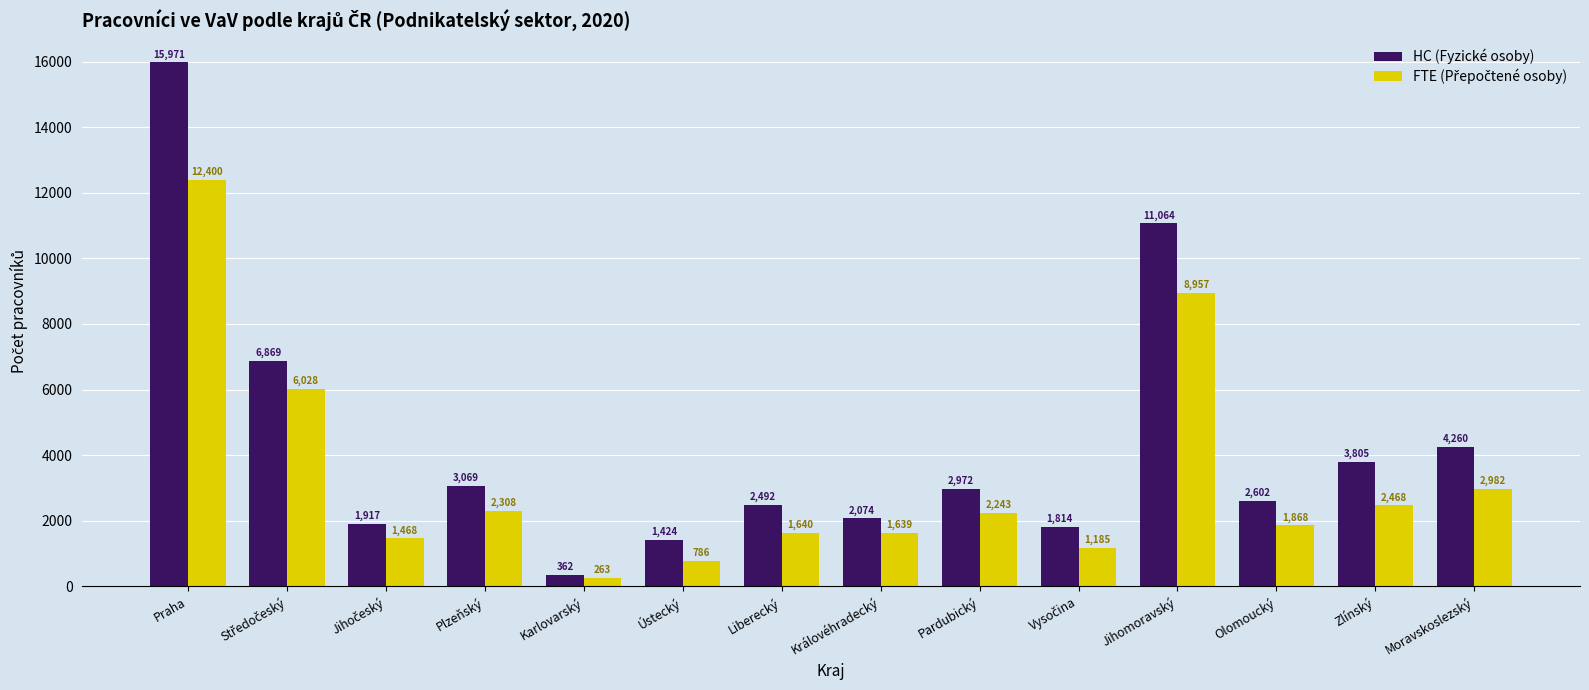

What is the minimum value for HC (Fyzické osoby)?

362.0